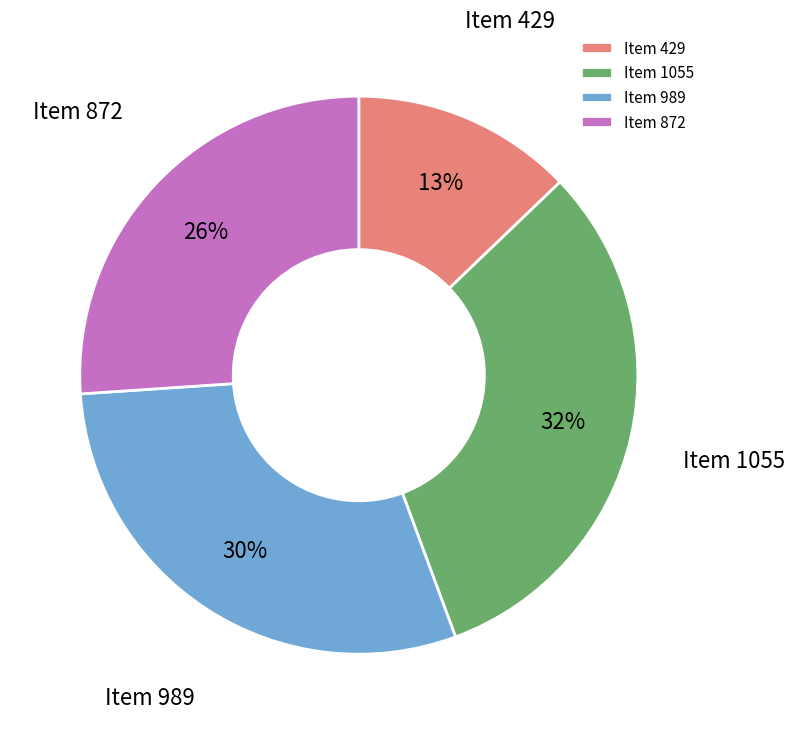

The Item 1055 slice represents 41% of the pie. True or false?

False